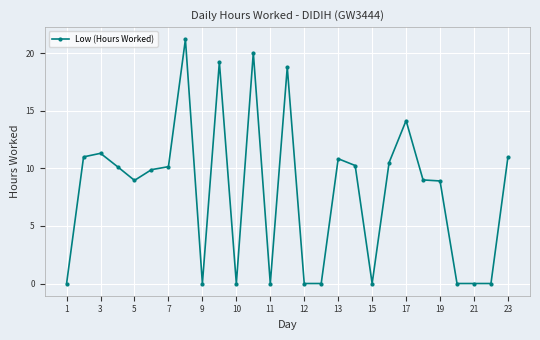

True or false: the data has more than 2 interior local peaks.

True